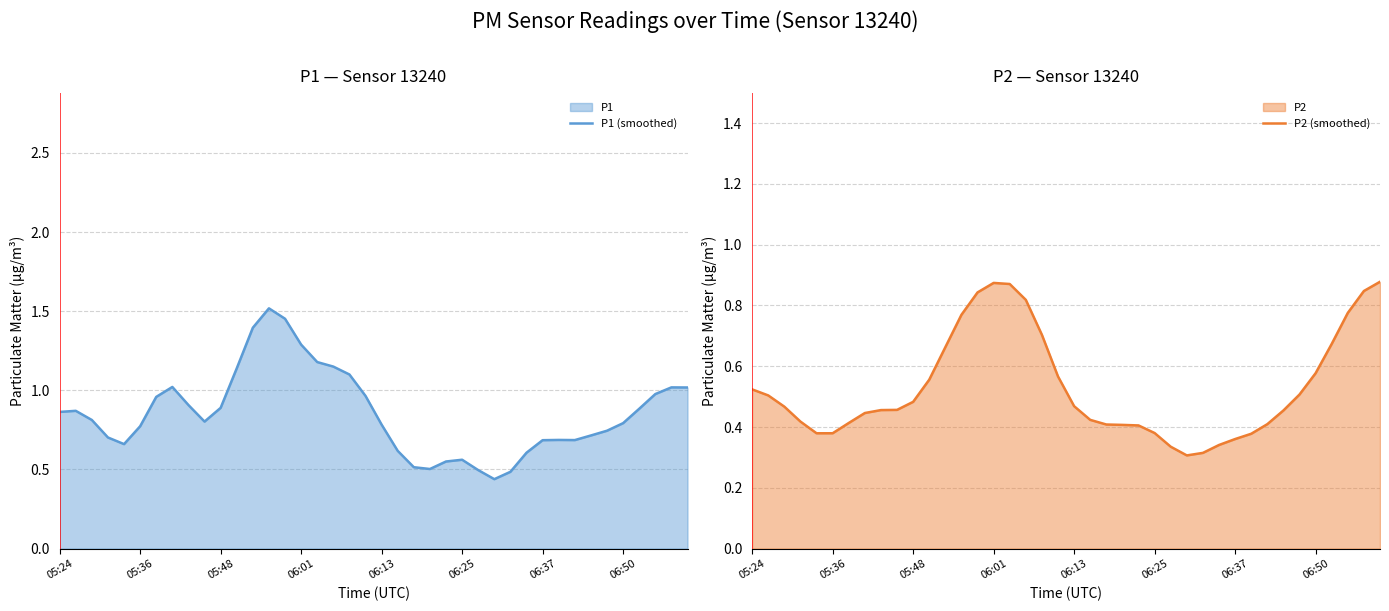

Count the P2 (smoothed) values in the range 0 to 1.

40